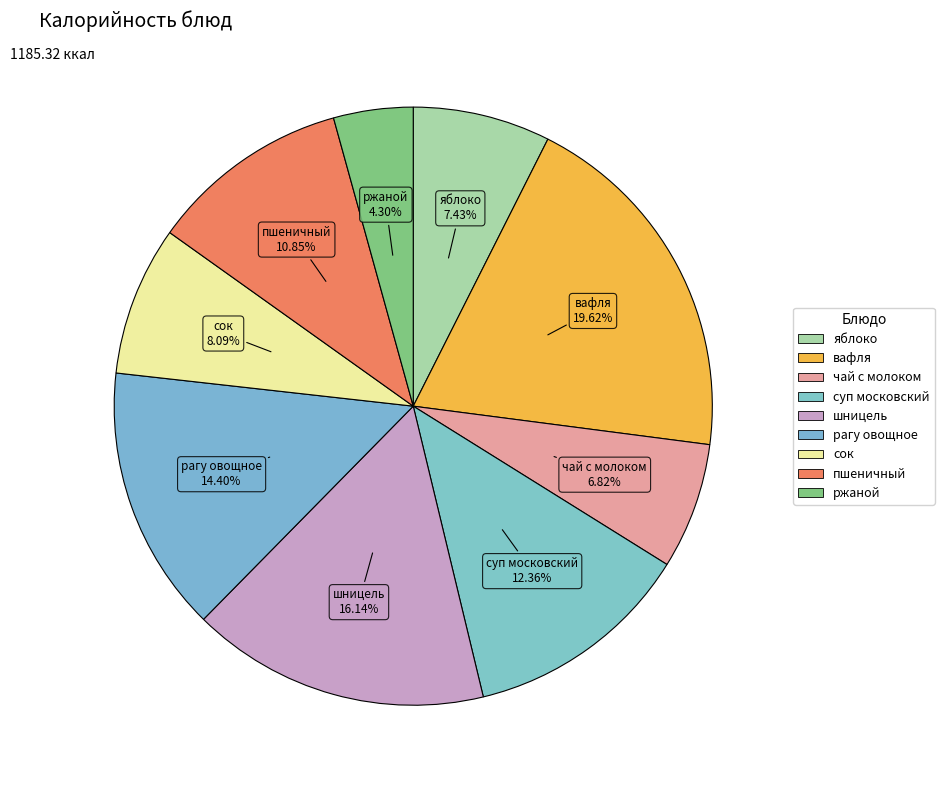

What percentage do суп московский and вафля together represent?

32.0%